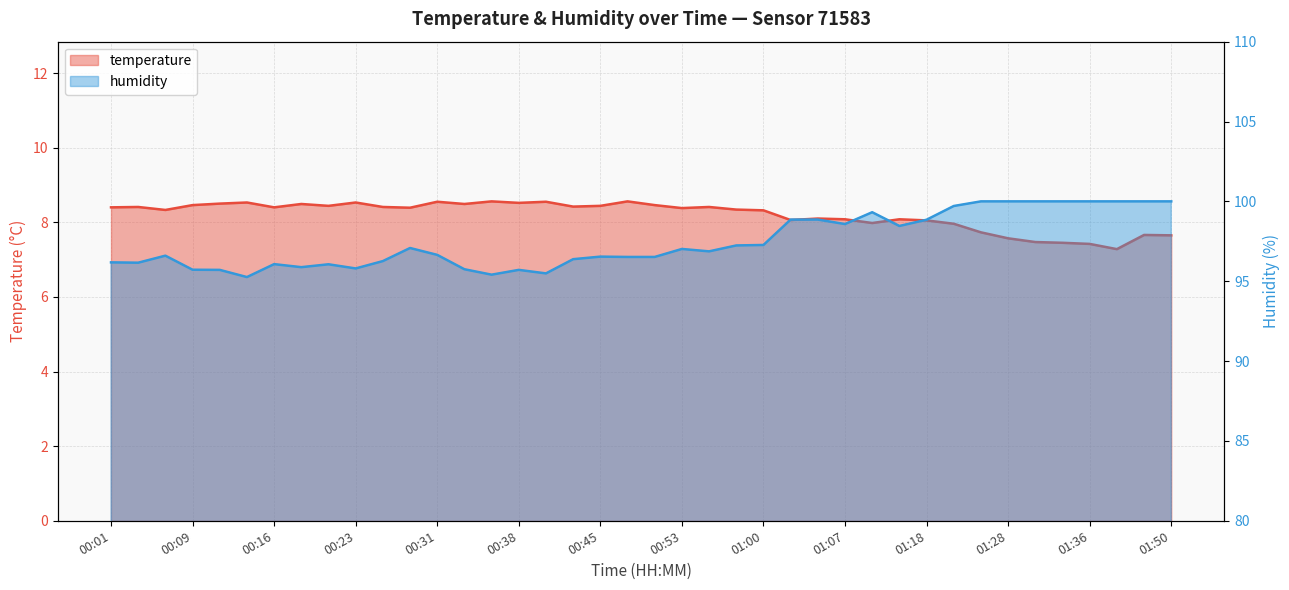

Read the temperature value at 00:16.

8.4